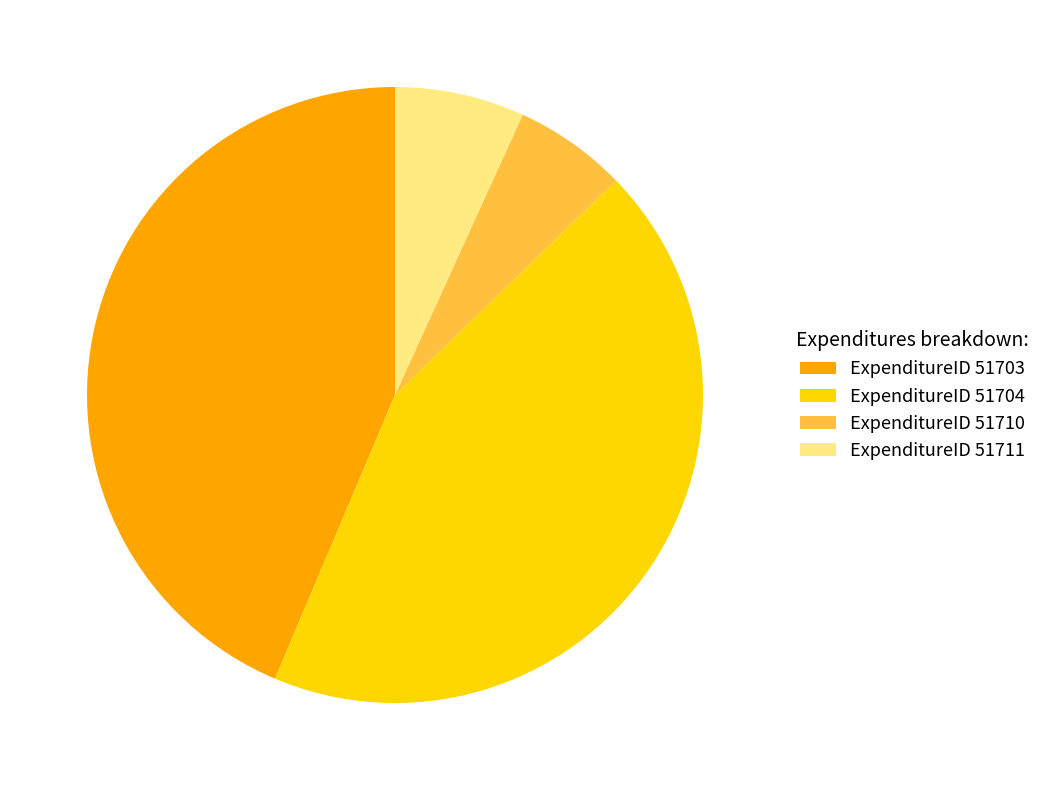

To the nearest percent, what is the difference between the largest and smallest slice percentages?

38%